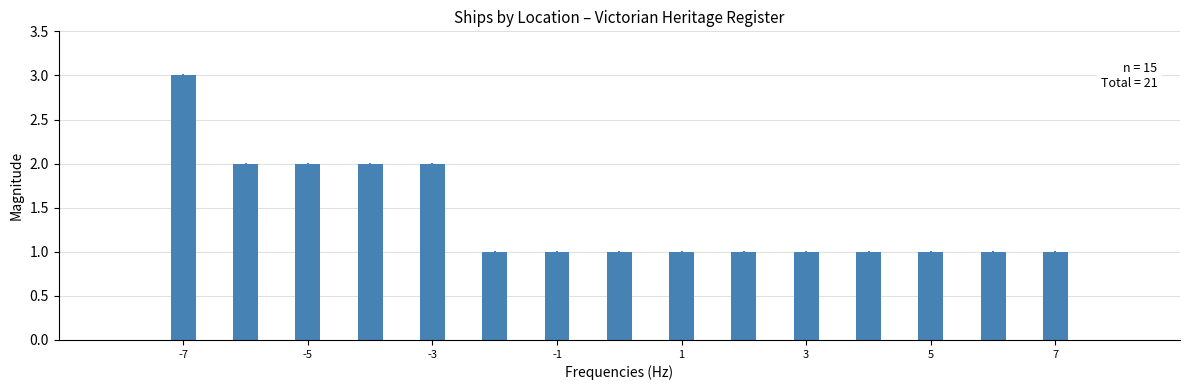

How many bars are there in total?

15